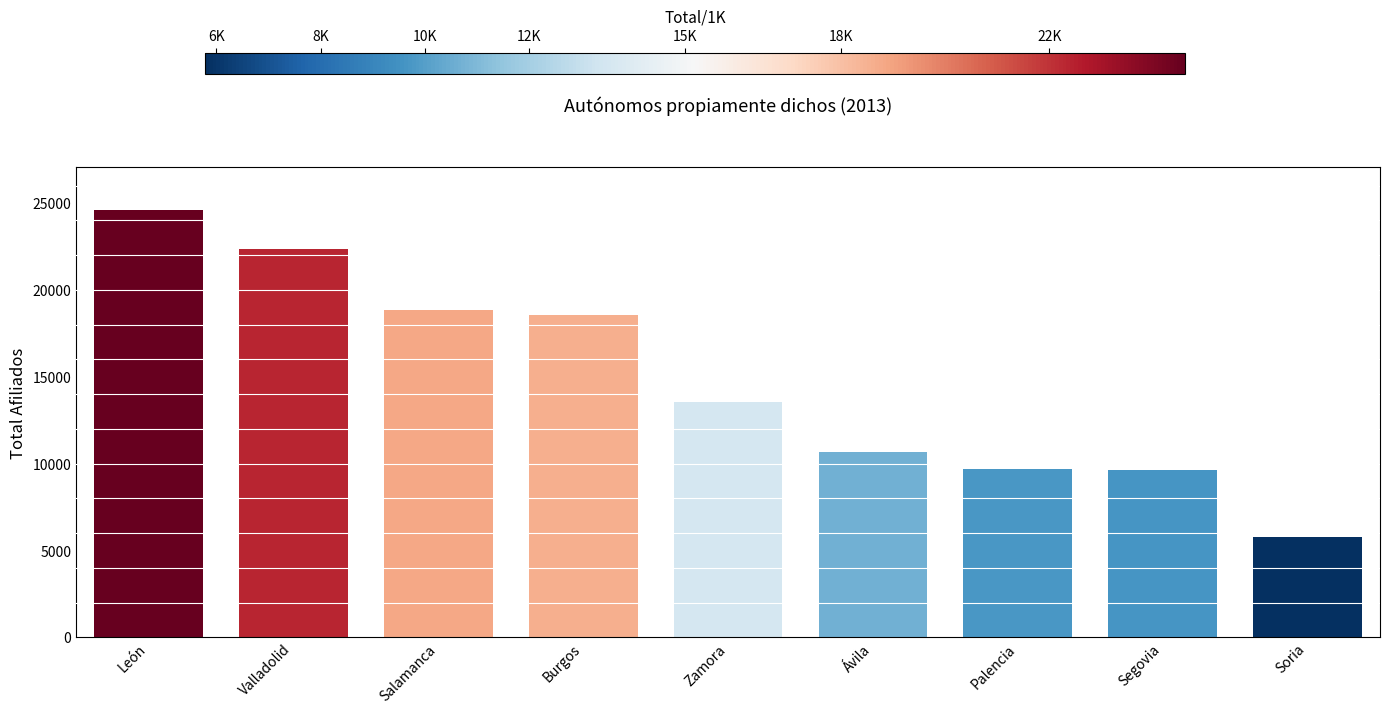

Does the chart contain any negative values?

No